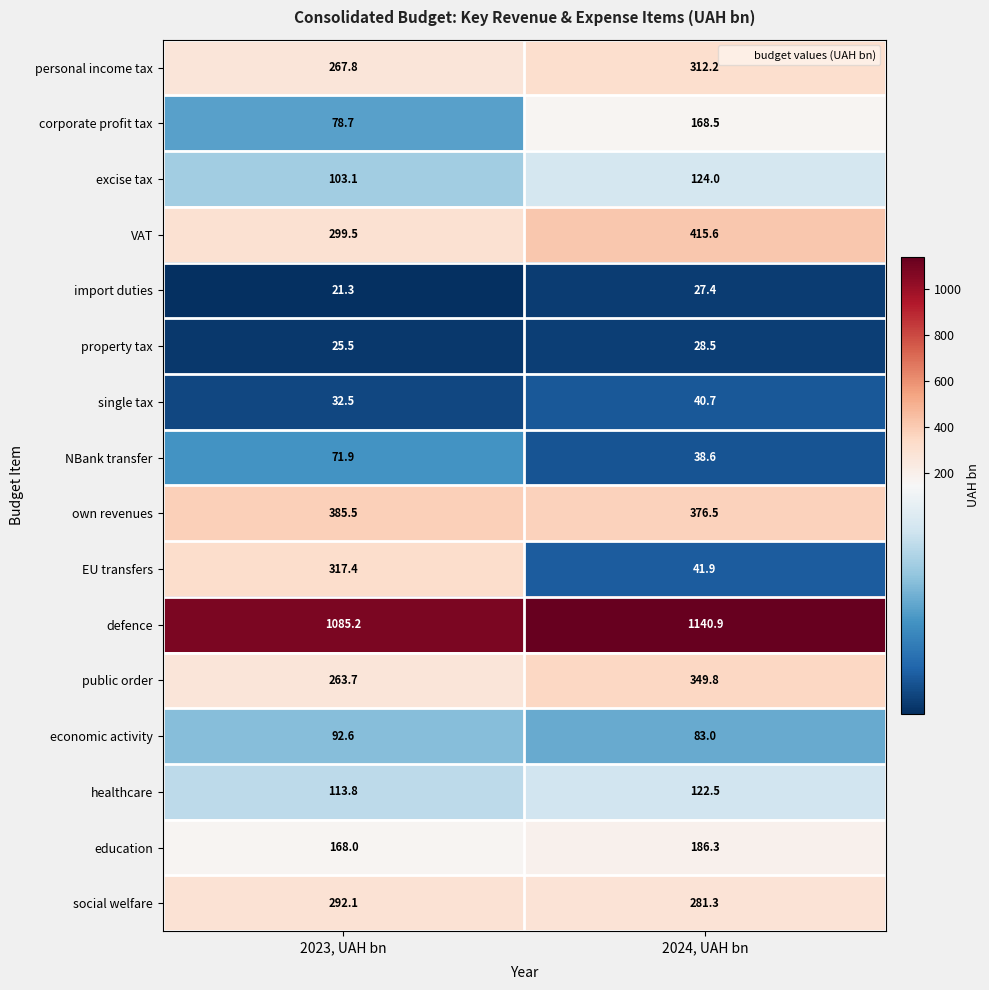

Rank the series at 2024, UAH bn from lowest to highest value.

import duties, property tax, NBank transfer, single tax, EU transfers, economic activity, healthcare, excise tax, corporate profit tax, education, social welfare, personal income tax, public order, own revenues, VAT, defence